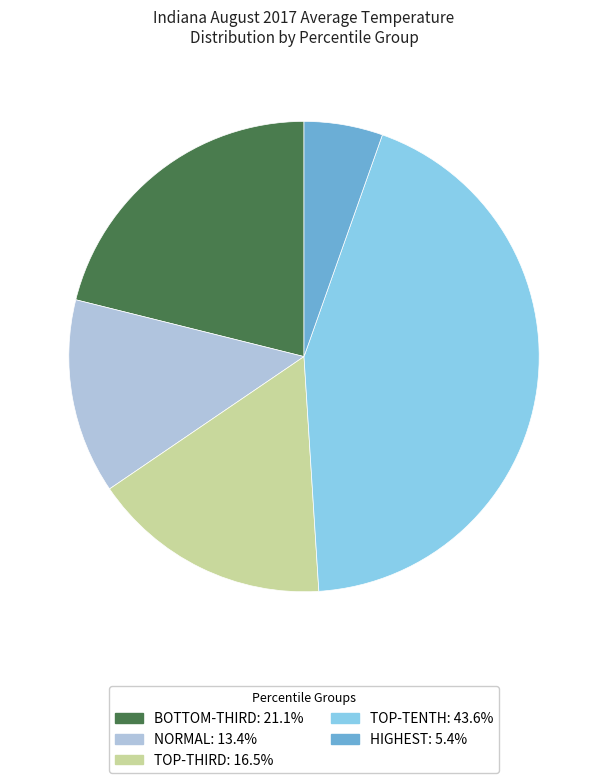

Is there any slice that represents more than half of the pie?

No